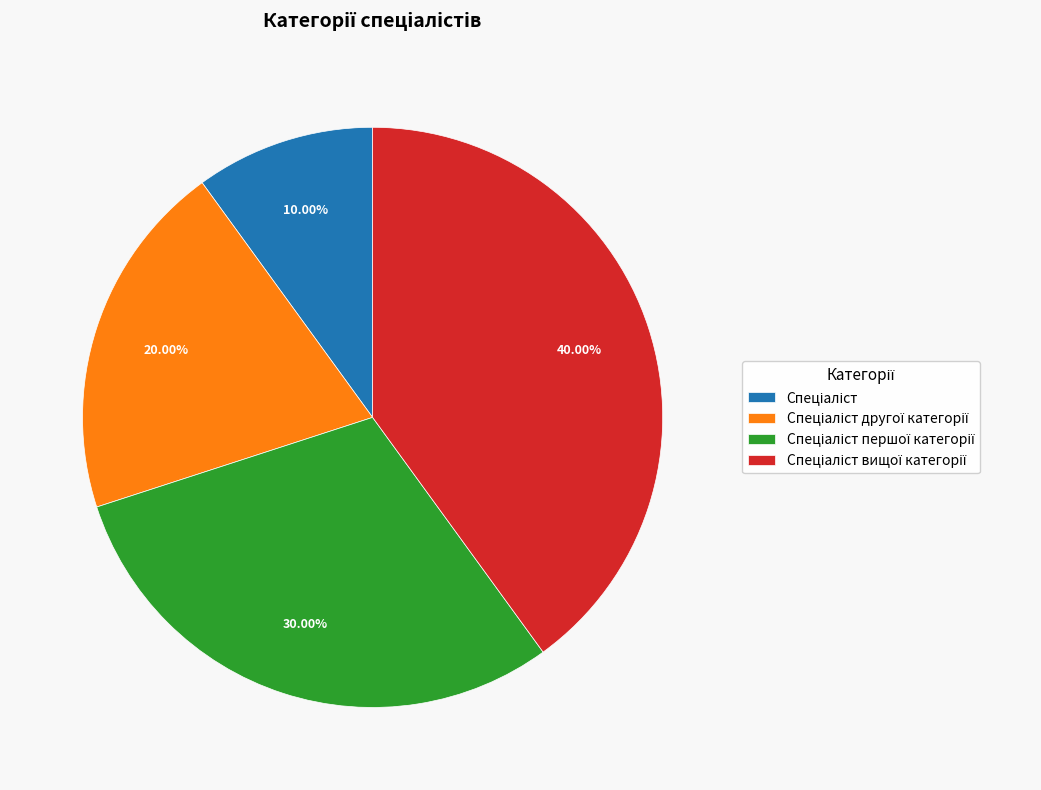

Is there a majority slice in this chart?

No